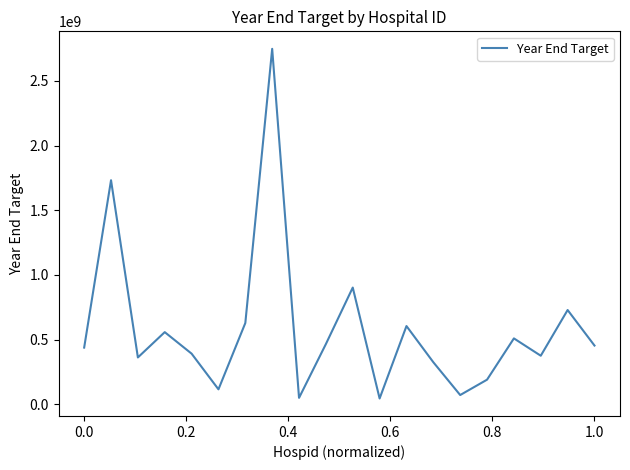

What is the difference between the maximum and minimum values?

2704998262.9